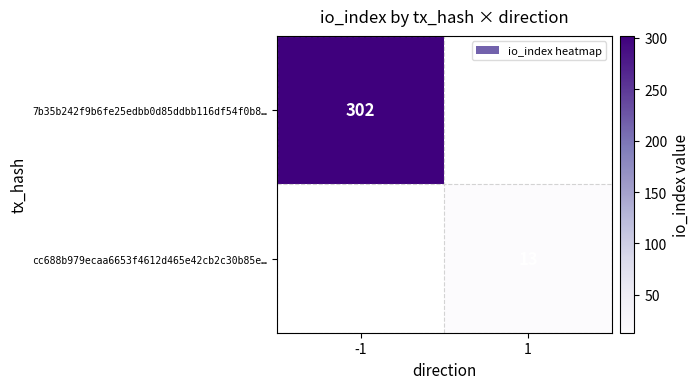

True or false: cc688b979ecaa6653f4612d465e42cb2c30b85e… has a value of 13 at 1.

True